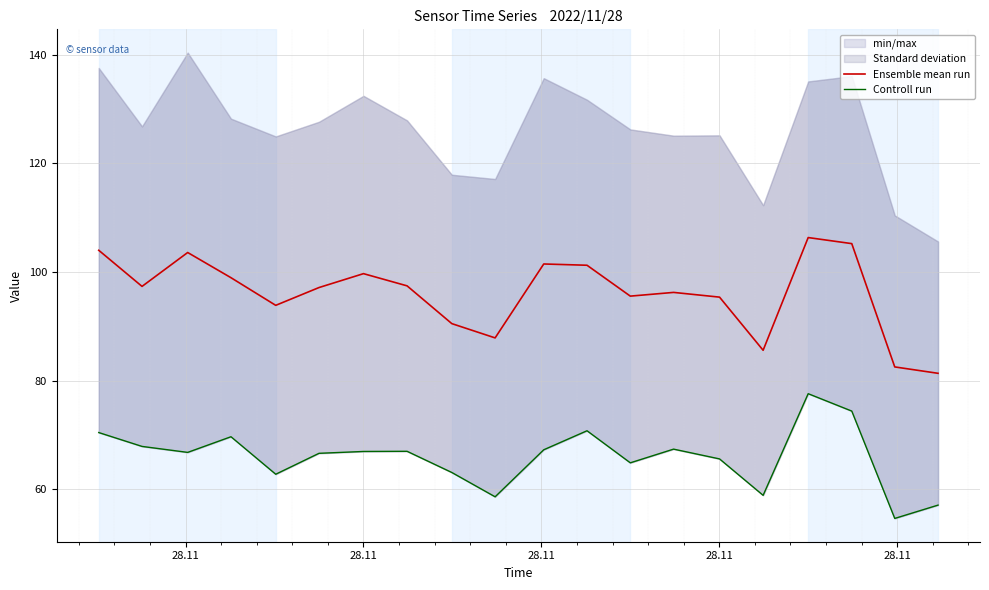

Is it true that Controll run equals 17.0 at 28.11?

False